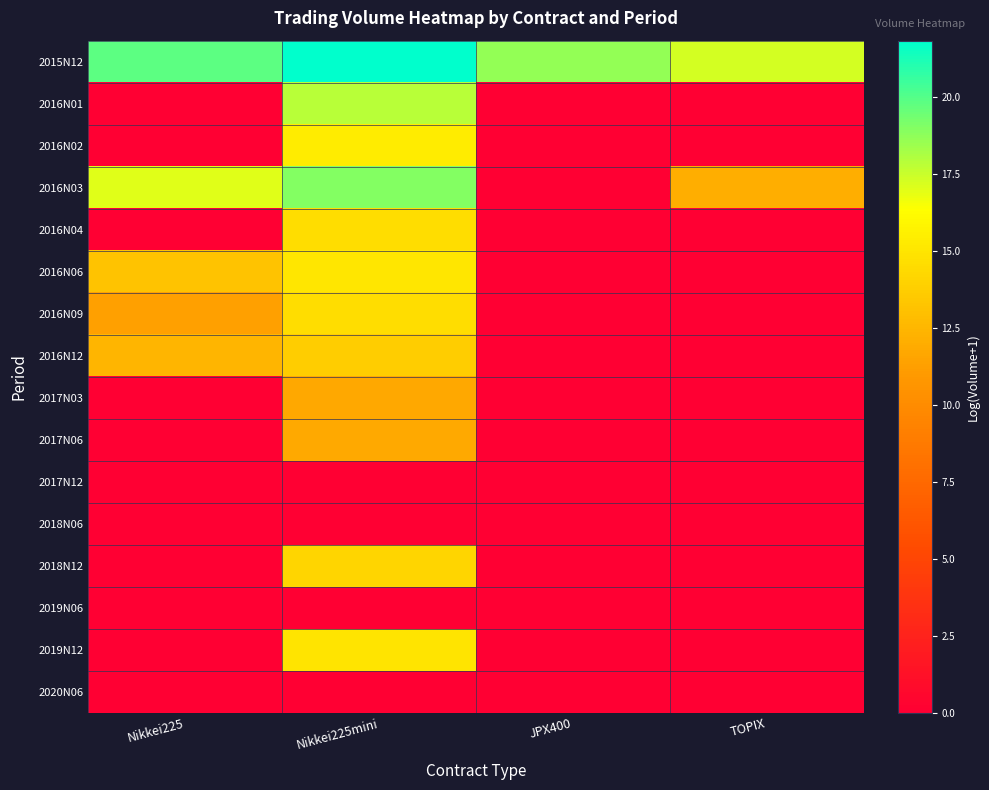

What is the total value across all series at Nikkei225?

73.6